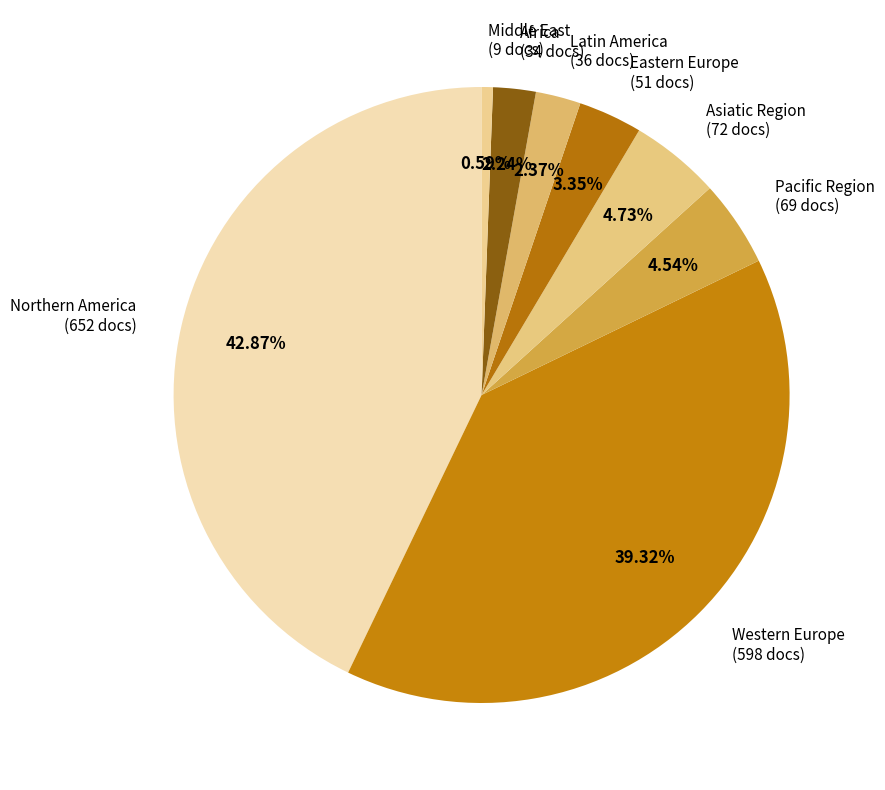

What percentage is NOT represented by Pacific Region?

95.5%